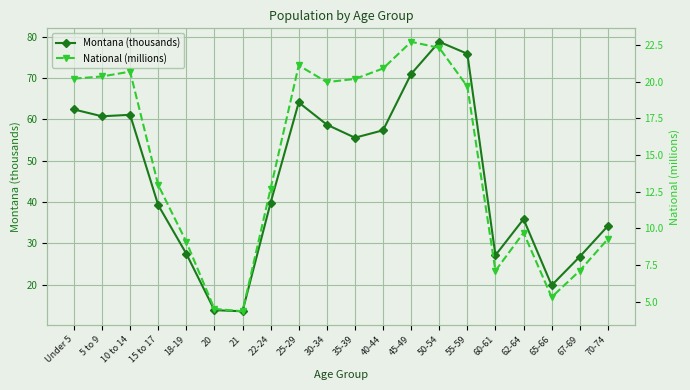

What is the greatest value displayed?

78.8